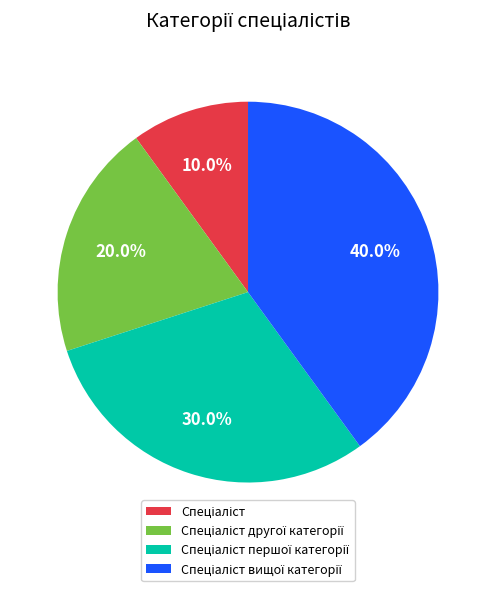

Is there a majority slice in this chart?

No